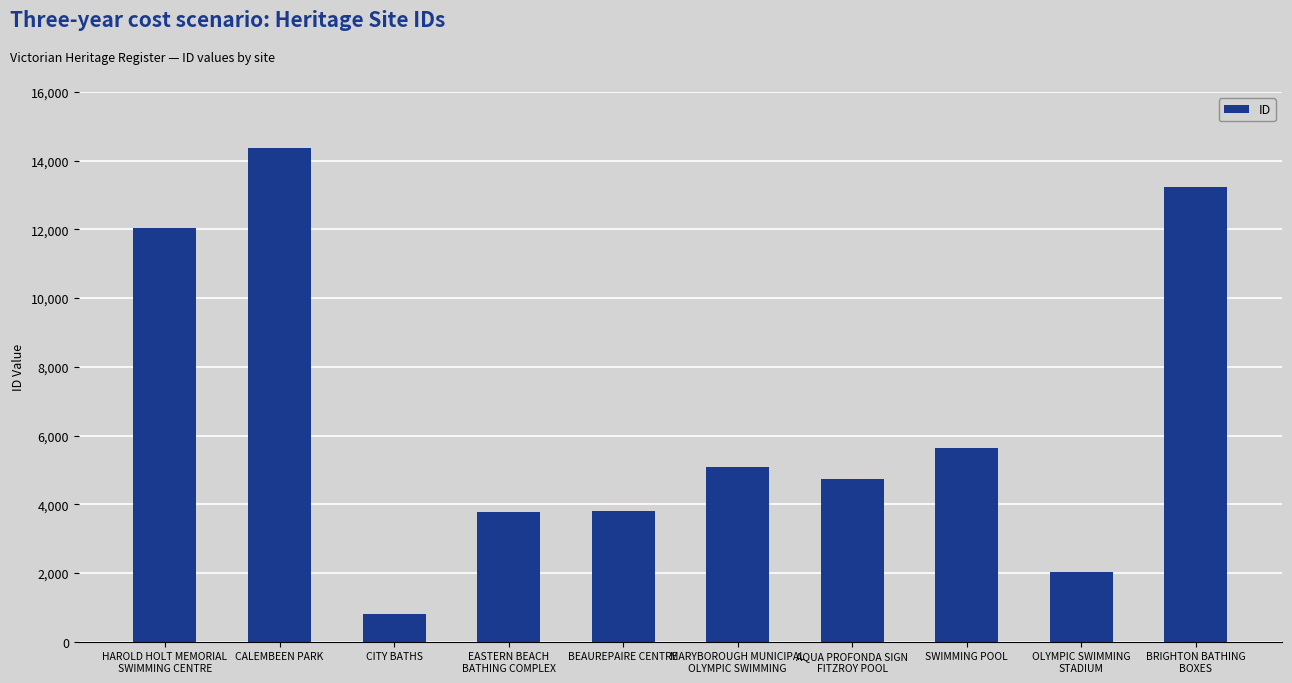

Where does the data first go above 5091?

HAROLD HOLT MEMORIAL
SWIMMING CENTRE